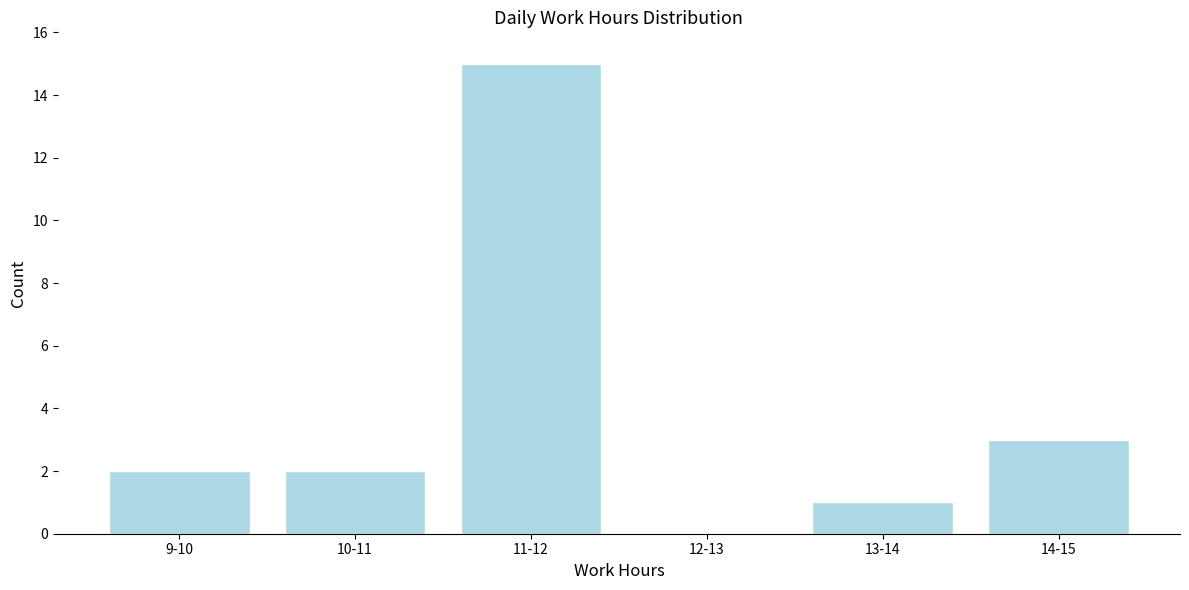

Reading left to right, extract all data points from this chart.

9-10=2	10-11=2	11-12=15	12-13=0	13-14=1	14-15=3